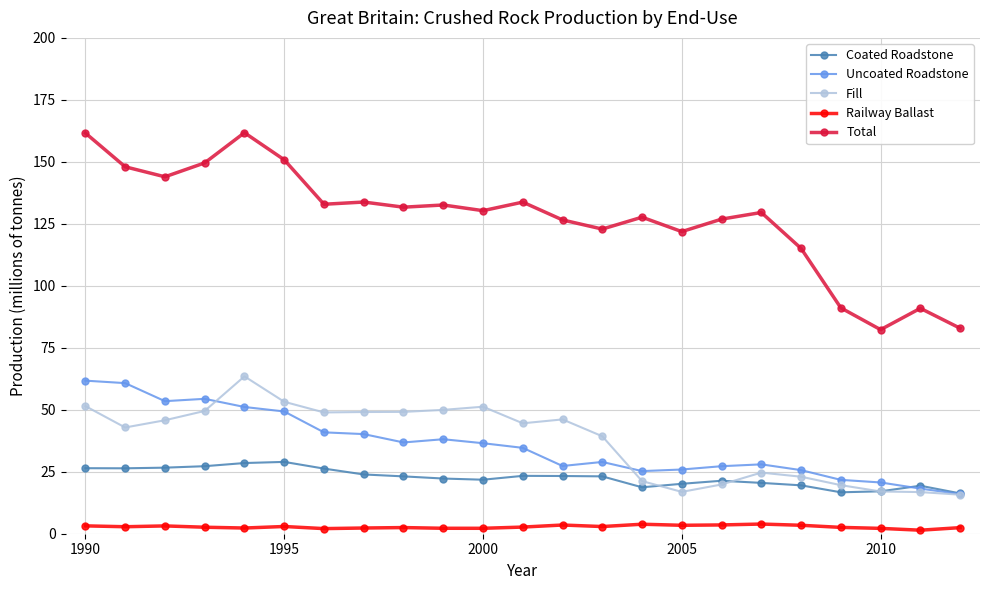

True or false: Railway Ballast and Total cross at least once.

False